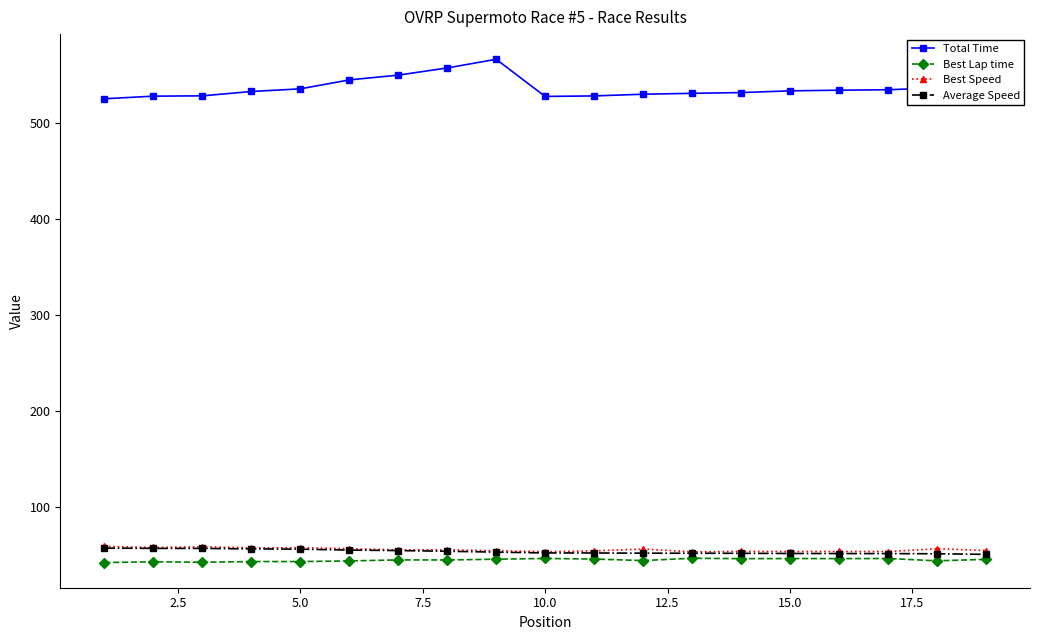

At how many categories does at least one series exceed 371?

19